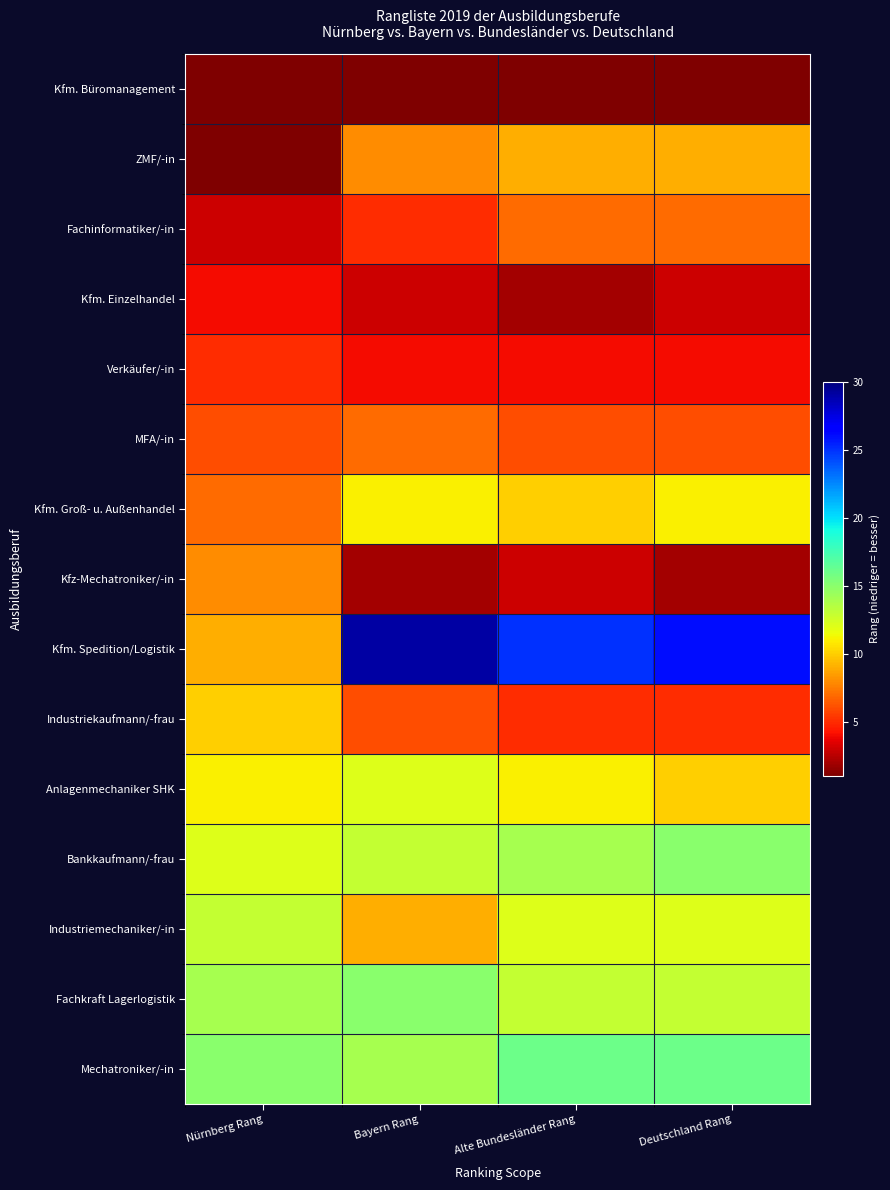

What is the greatest value displayed?

29